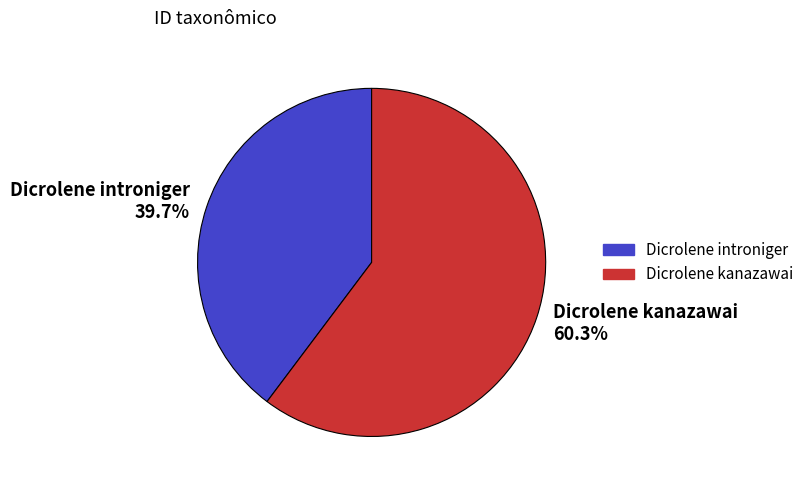

What percentage do Dicrolene introniger and Dicrolene kanazawai together represent?

100.0%